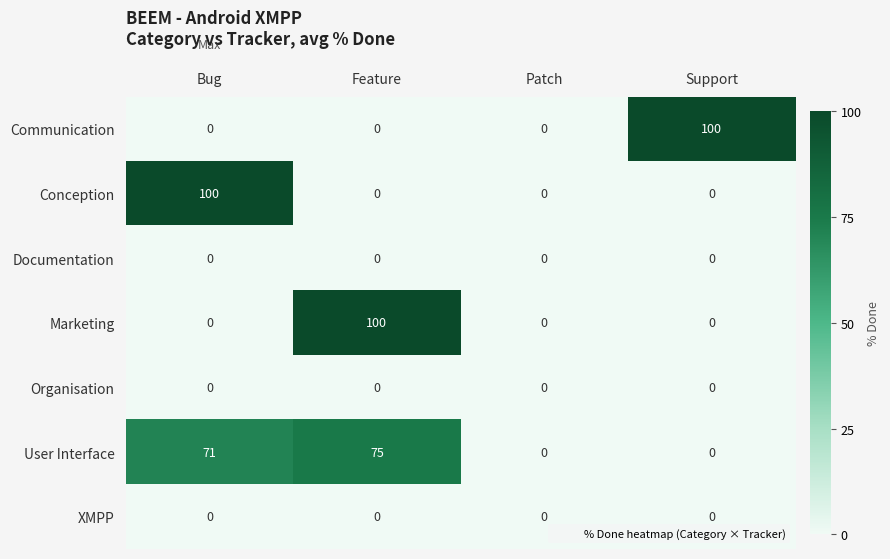

Reading left to right, list all the values displayed in this chart.

Communication: 0	0	0	100
Conception: 100	0	0	0
Documentation: 0	0	0	0
Marketing: 0	100	0	0
Organisation: 0	0	0	0
User Interface: 71	75	0	0
XMPP: 0	0	0	0